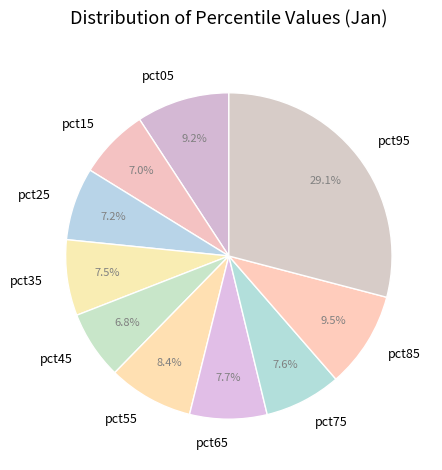

Which slice is the largest?

pct95